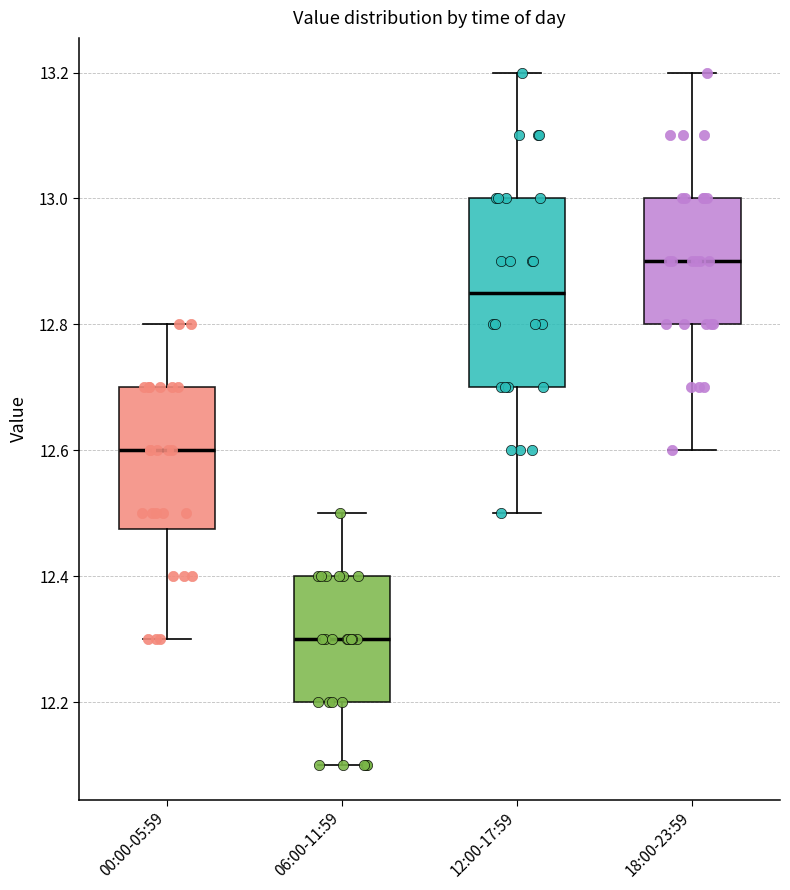

Reading left to right, transcribe this box plot: for each box, give where its median line is, the range the box spans, and where its two whiskers end, as read against the y-axis. The values are not printed on the chart, so give them approximately, as read against the axis.

00:00-05:59: median 12.60, box 12.48 to 12.70, whiskers 12.30 to 12.80
06:00-11:59: median 12.30, box 12.20 to 12.40, whiskers 12.10 to 12.50
12:00-17:59: median 12.86, box 12.70 to 13.00, whiskers 12.50 to 13.20
18:00-23:59: median 12.90, box 12.80 to 13.00, whiskers 12.60 to 13.20